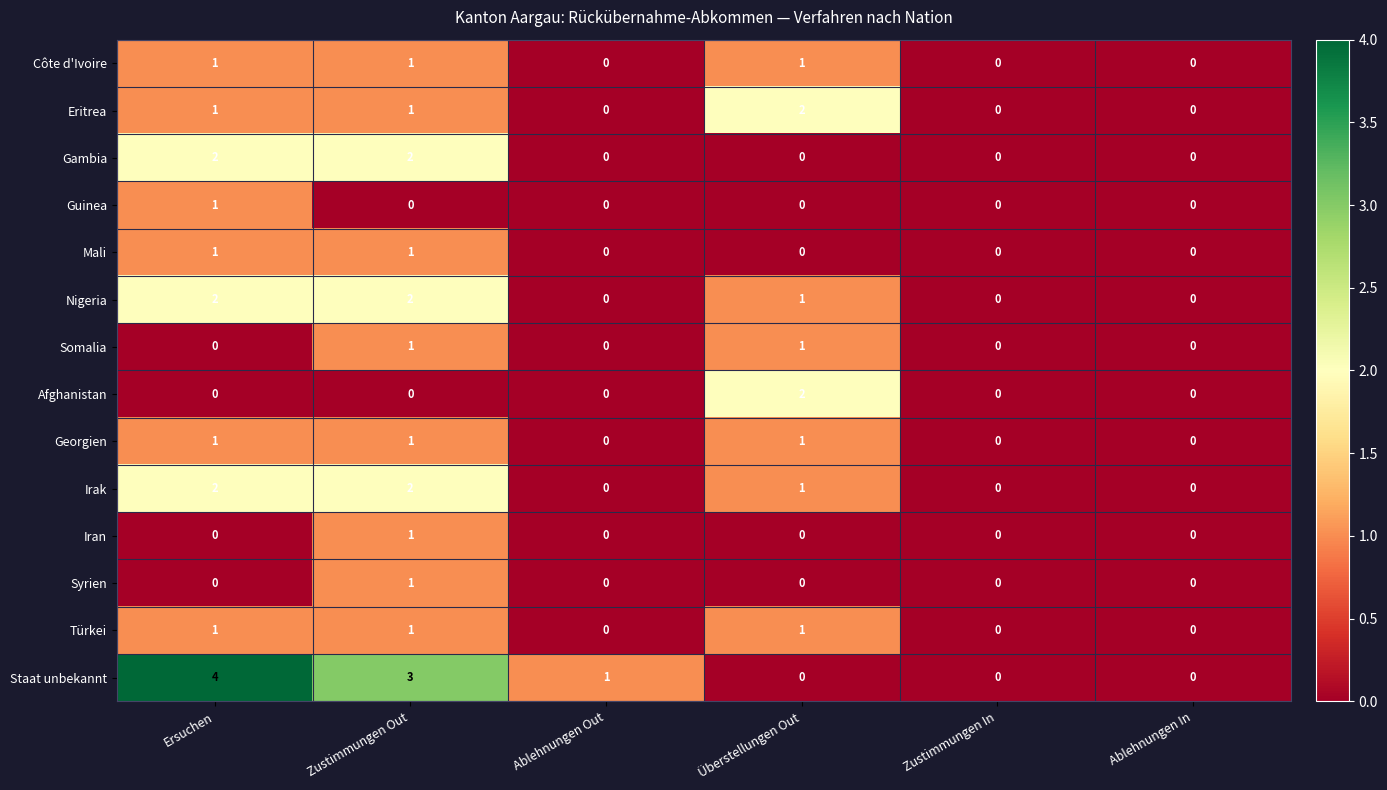

At which category is the sum across all series the highest?

Zustimmungen Out